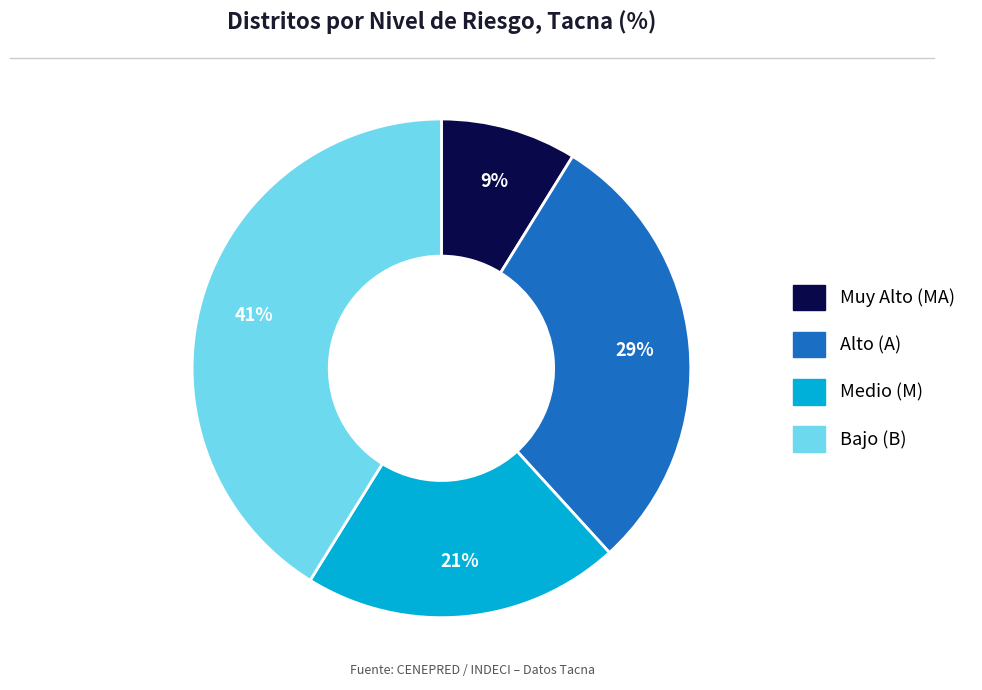

Is there a majority slice in this chart?

No